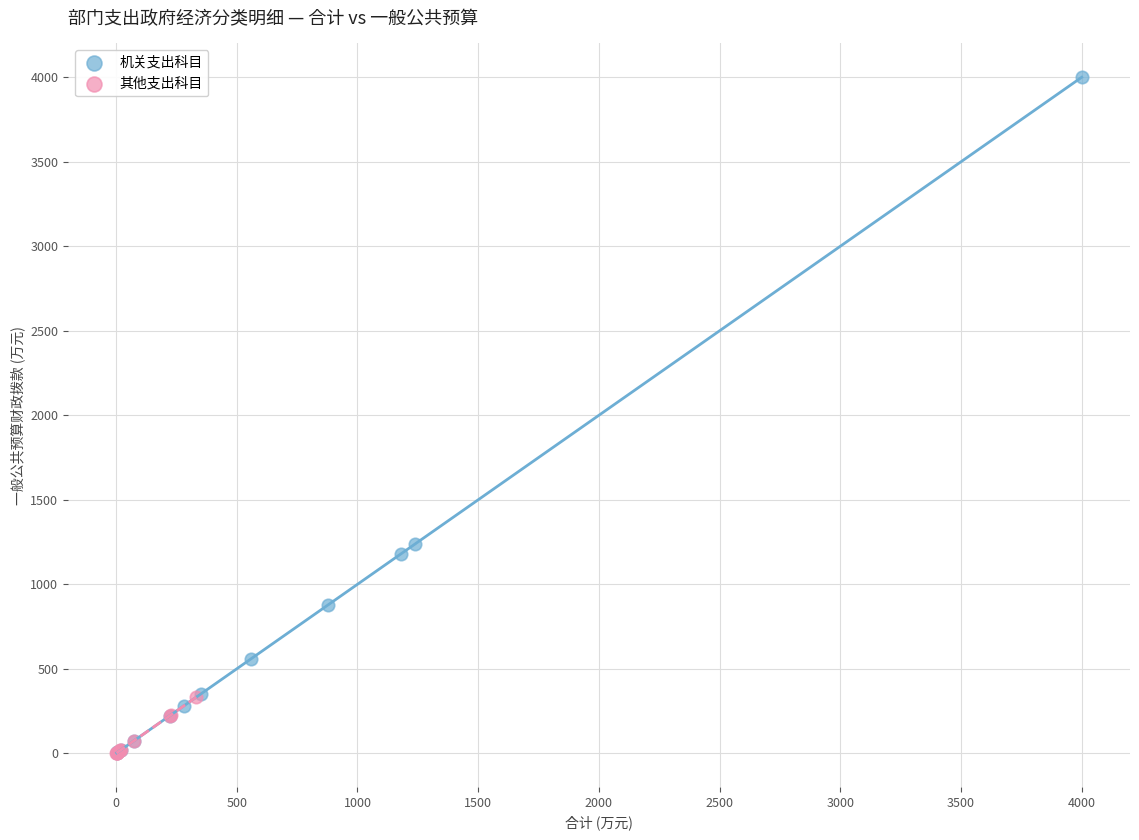

Which series reaches the maximum Y coordinate?

机关支出科目